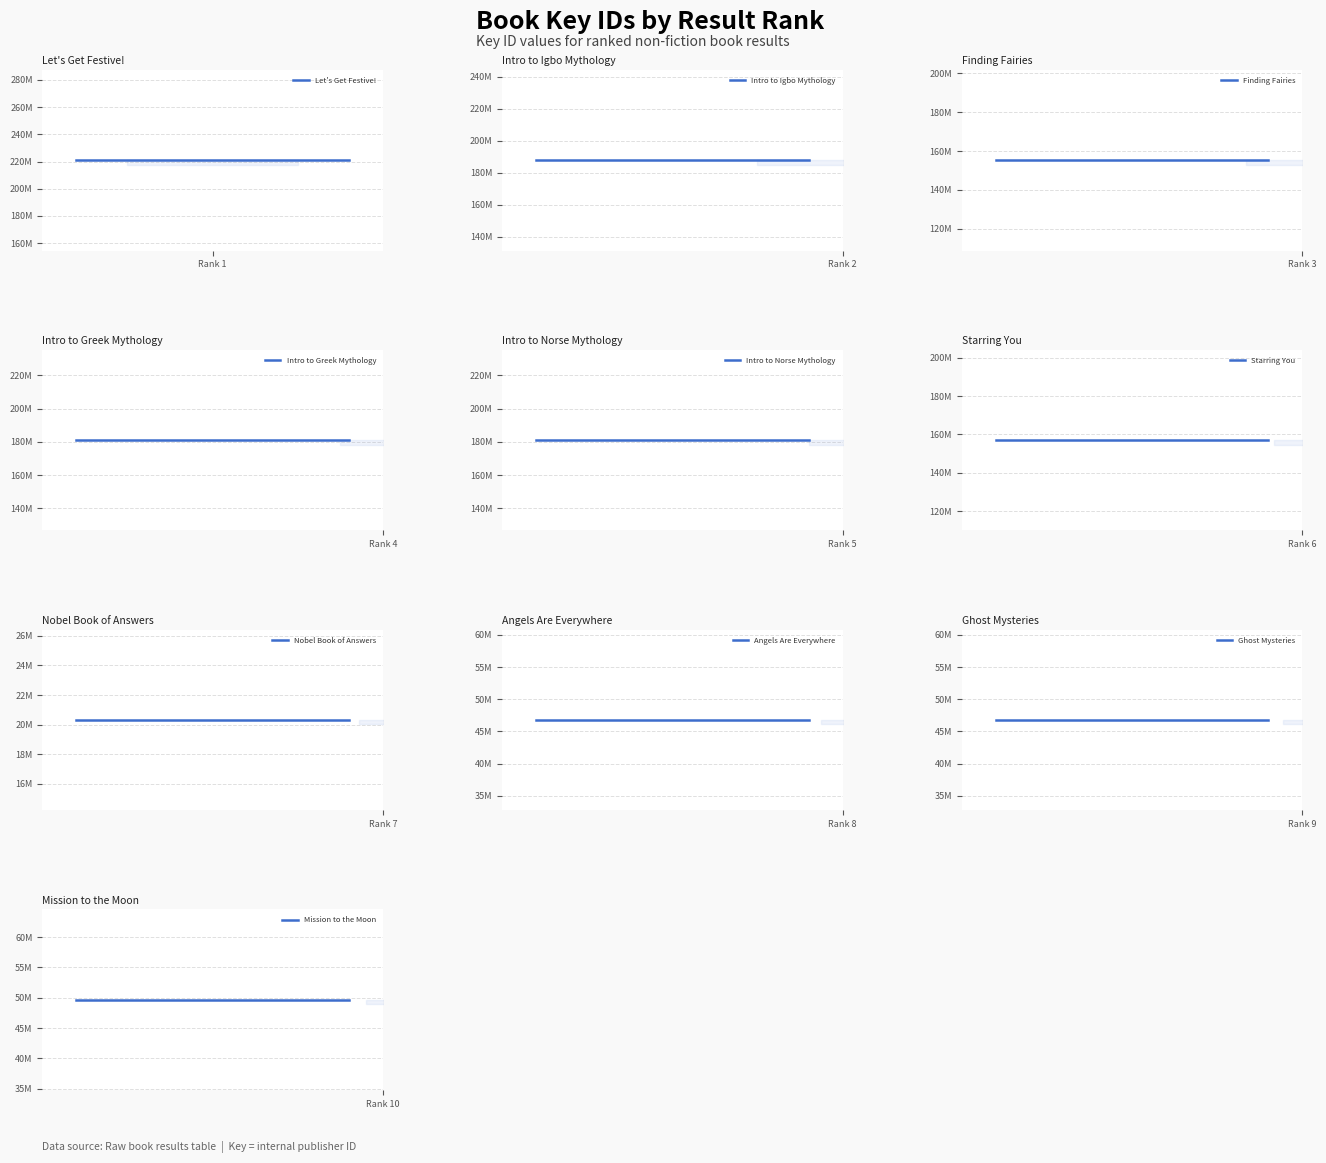

How many data points are above 157014948?

4